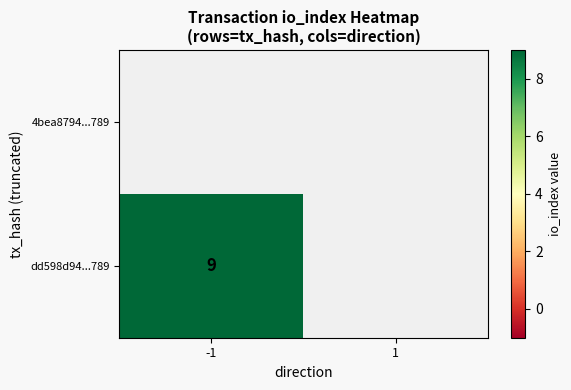

The value of dd598d94...789 at -1 is 3. True or false?

False